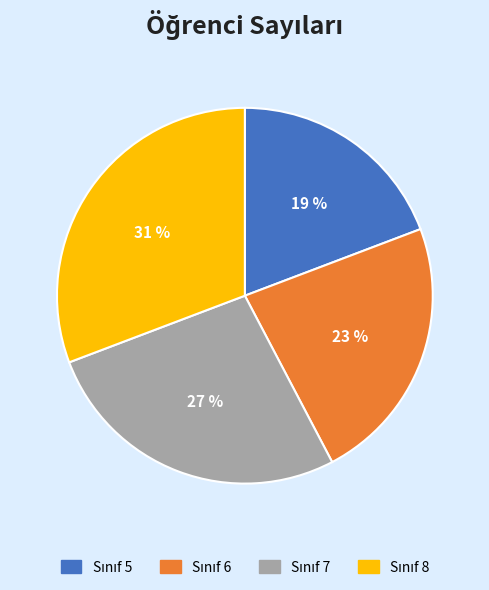

Does any single category account for the majority?

No